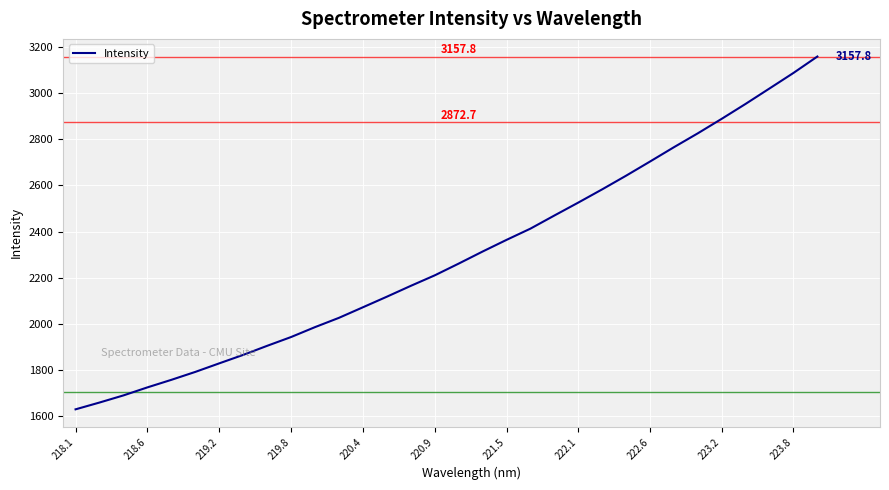

What is the average value?

2292.0